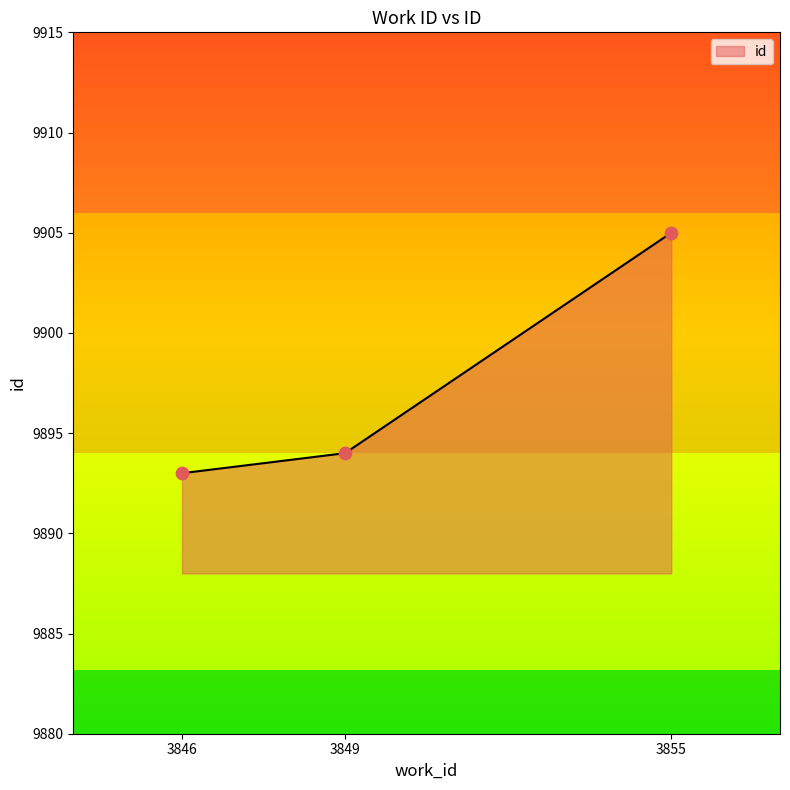

What is the change in value from 3849 to 3855?

+11